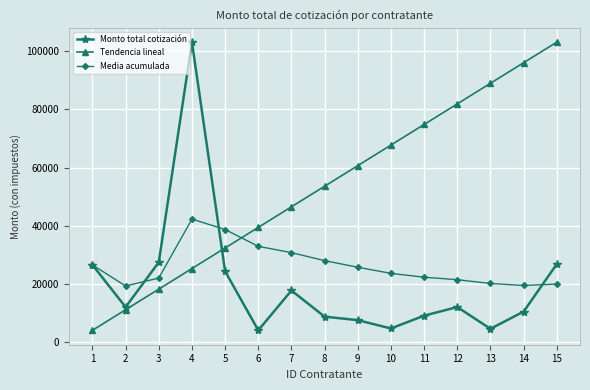

At 10, list the series in order from smallest to largest.

Monto total cotización, Media acumulada, Tendencia lineal